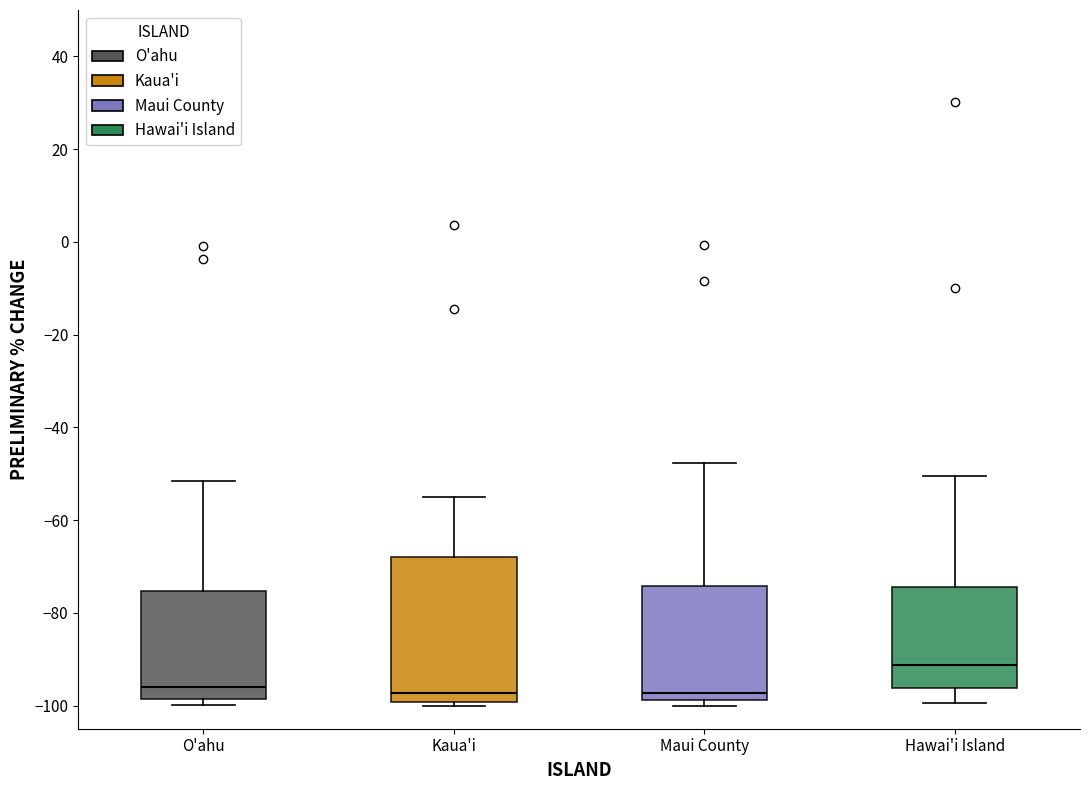

Reading left to right, read every box against the y-axis: the position of its median line, the range the box covers, and the ends of its whiskers. The values are not printed on the chart, so give them approximately, as read against the axis.

O'ahu: median -96, box -98 to -76, whiskers -100 to -52
Kaua'i: median -98, box -100 to -68, whiskers -100 (just below the box's lower edge) to -54
Maui County: median -98 (just above the box's lower edge), box -98 to -74, whiskers -100 to -48
Hawai'i Island: median -92, box -96 to -74, whiskers -100 to -50